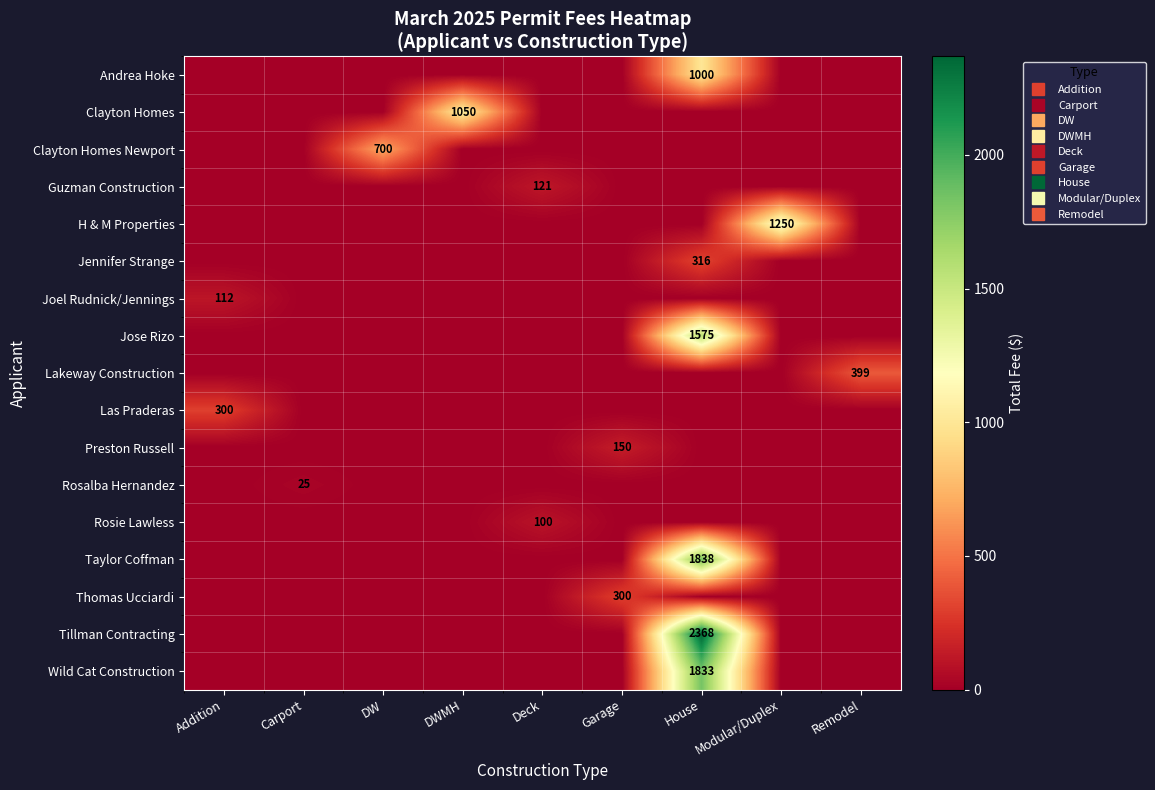

Rank the categories by Rosie Lawless value from lowest to highest.

Addition, Carport, DW, DWMH, Garage, House, Modular/Duplex, Remodel, Deck